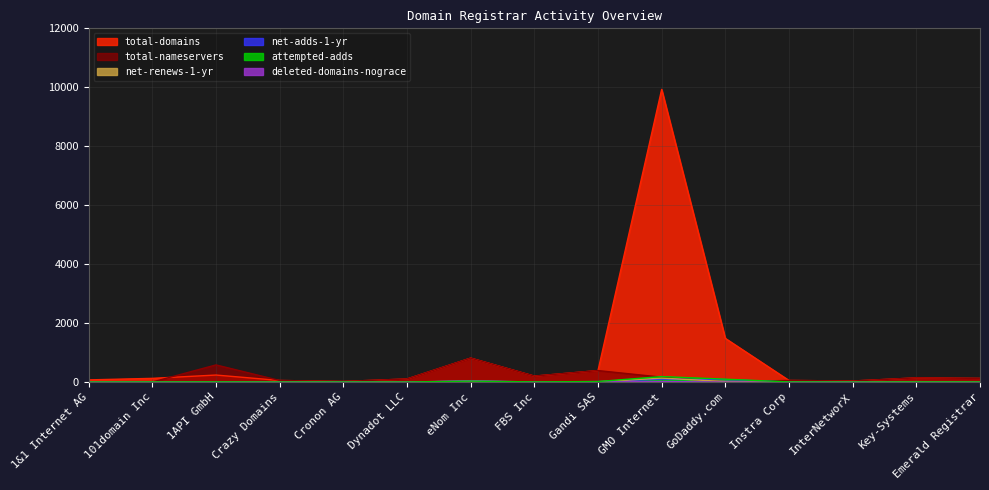

Is the value of deleted-domains-nograce at InterNetworX greater than the value of net-adds-1-yr at Cronon AG?

No